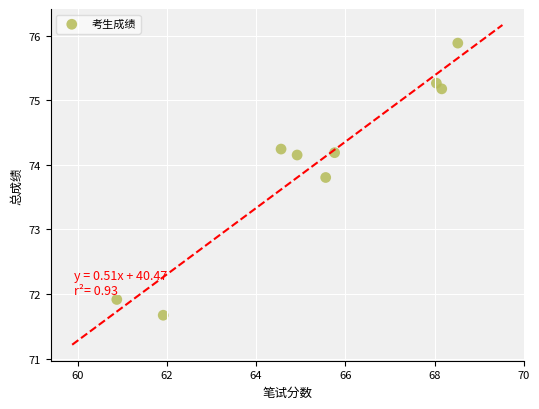

What is the average Y value?

74.0